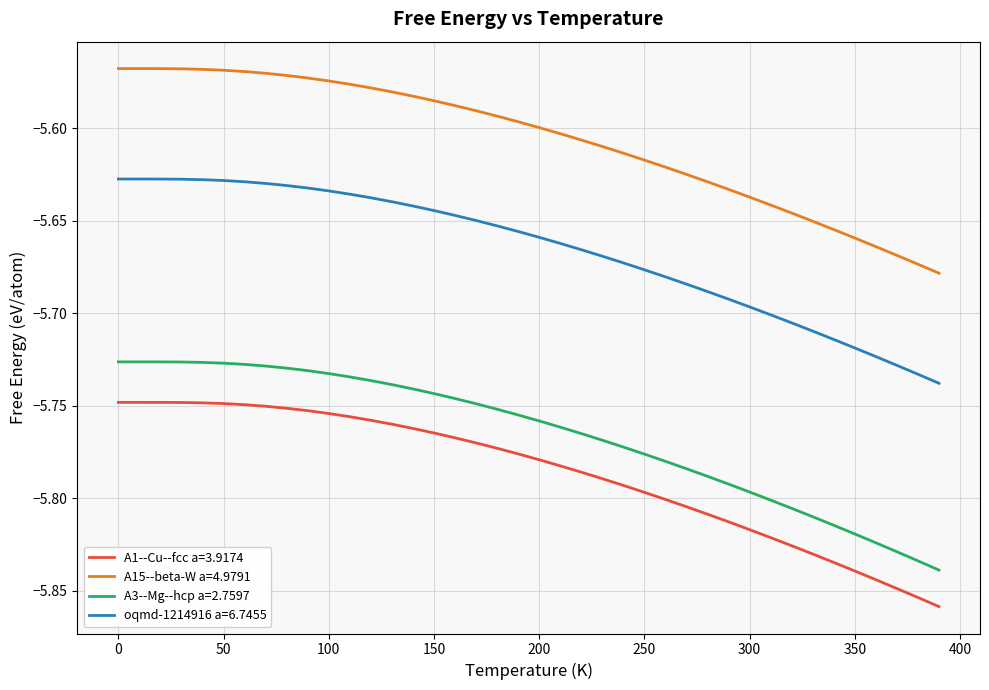

True or false: A1--Cu--fcc a=3.9174 and oqmd-1214916 a=6.7455 intersect in this chart.

False